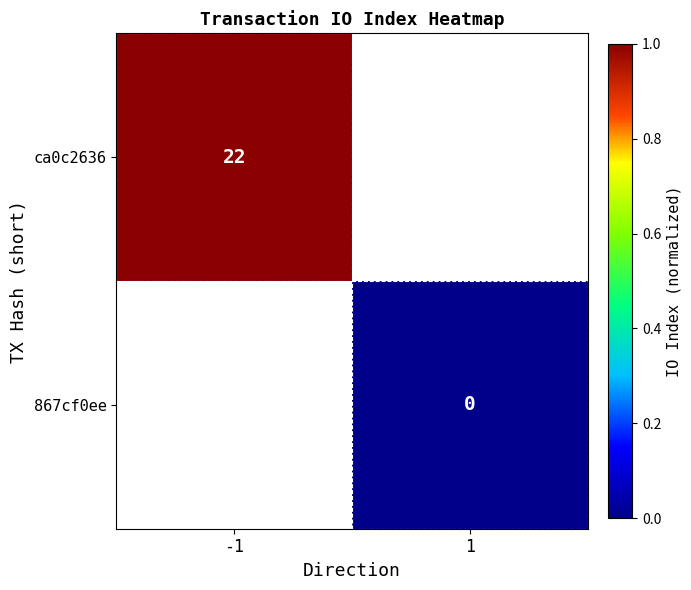

What is the greatest value displayed?

1.0